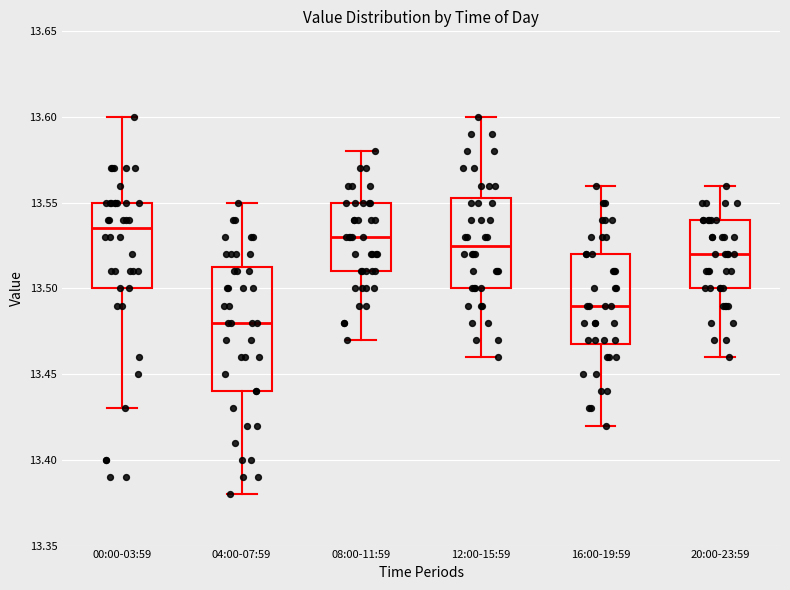

Reading left to right, read every box against the y-axis: the position of its median line, the range the box covers, and the ends of its whiskers. The values are not printed on the chart, so give them approximately, as read against the axis.

00:00-03:59: median 13.535, box 13.500 to 13.550, whiskers 13.430 to 13.600
04:00-07:59: median 13.480, box 13.440 to 13.515, whiskers 13.380 to 13.550
08:00-11:59: median 13.530, box 13.510 to 13.550, whiskers 13.470 to 13.580
12:00-15:59: median 13.525, box 13.500 to 13.555, whiskers 13.460 to 13.600
16:00-19:59: median 13.490, box 13.470 to 13.520, whiskers 13.420 to 13.560
20:00-23:59: median 13.520, box 13.500 to 13.540, whiskers 13.460 to 13.560